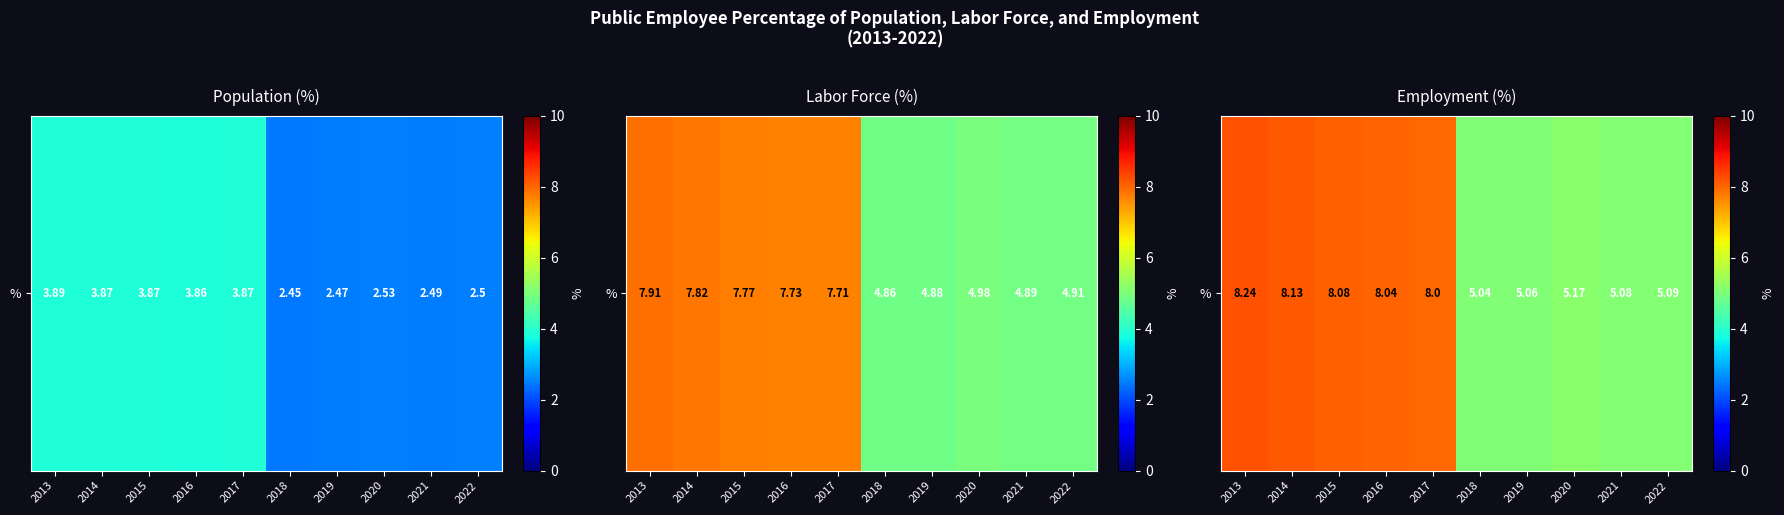

What is the difference between the maximum and minimum values?

3.2